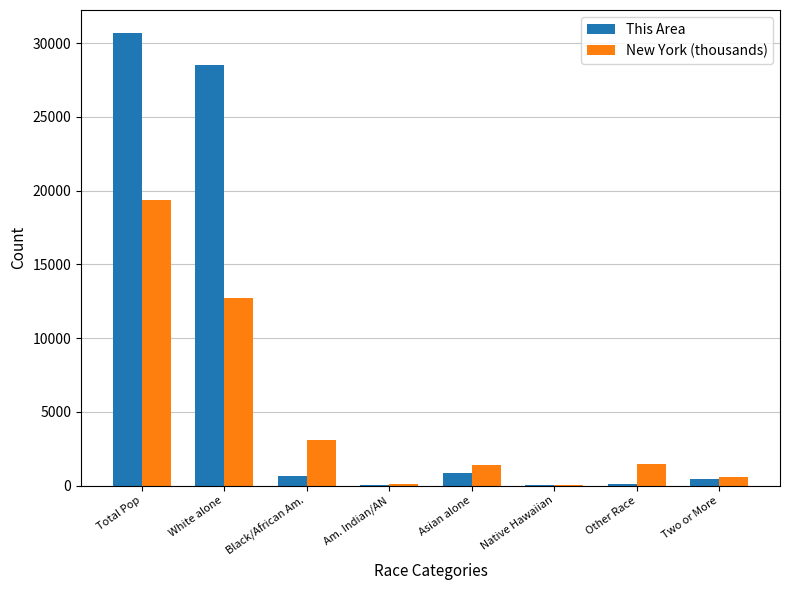

What is the sum of all This Area values?

61424.0